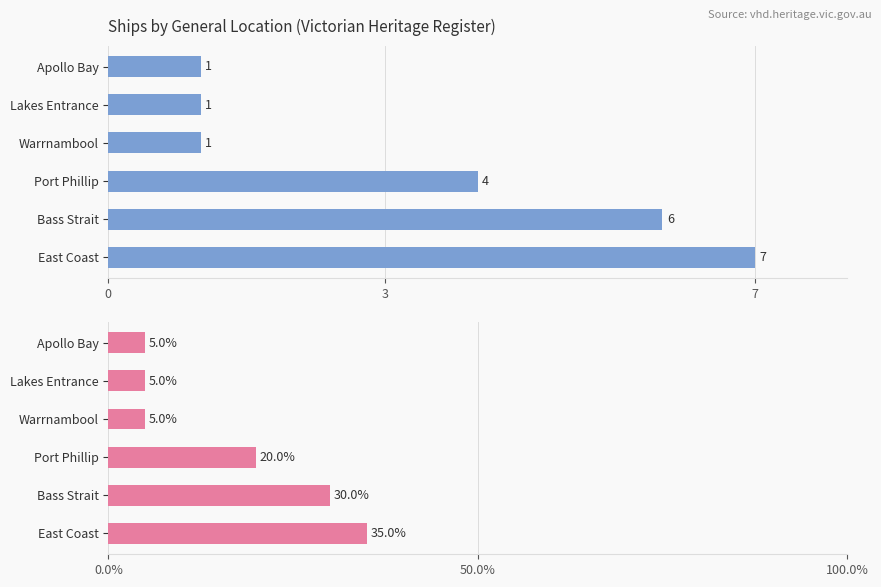

List the series in order of their peak value, highest first.

% of Ships, Count of Ships